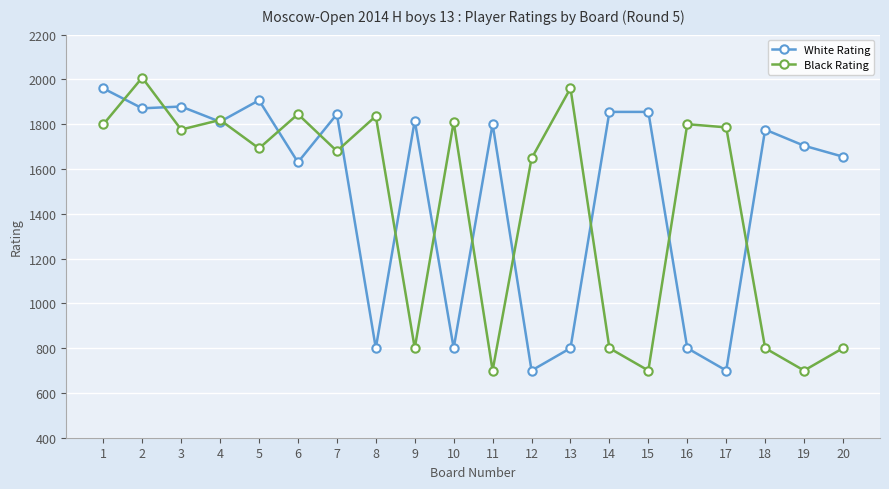

How many values in the Black Rating series are below 1776?

10